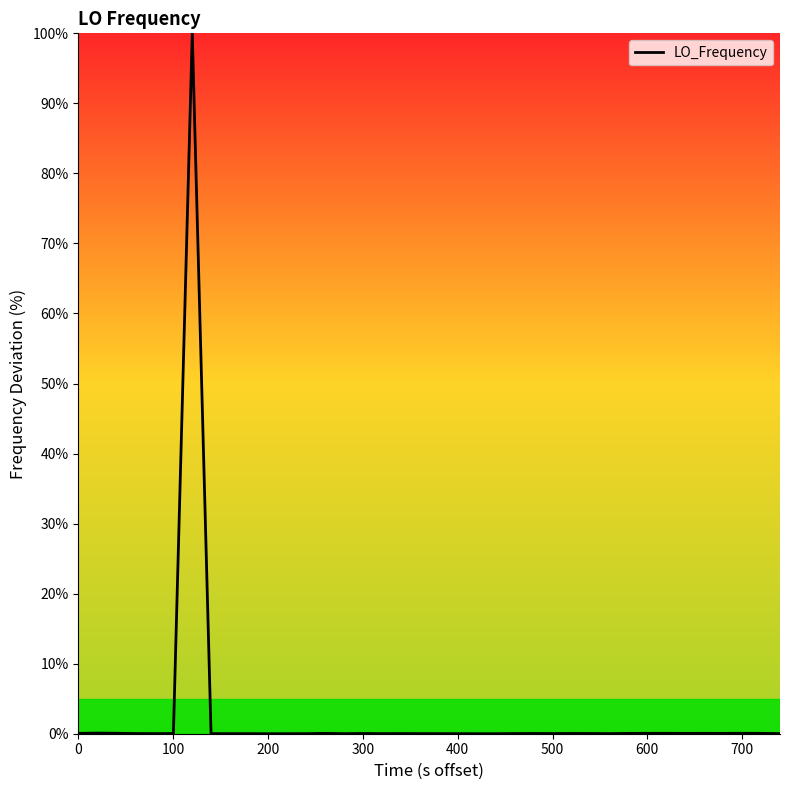

What is the maximum value shown in the chart?

100.0